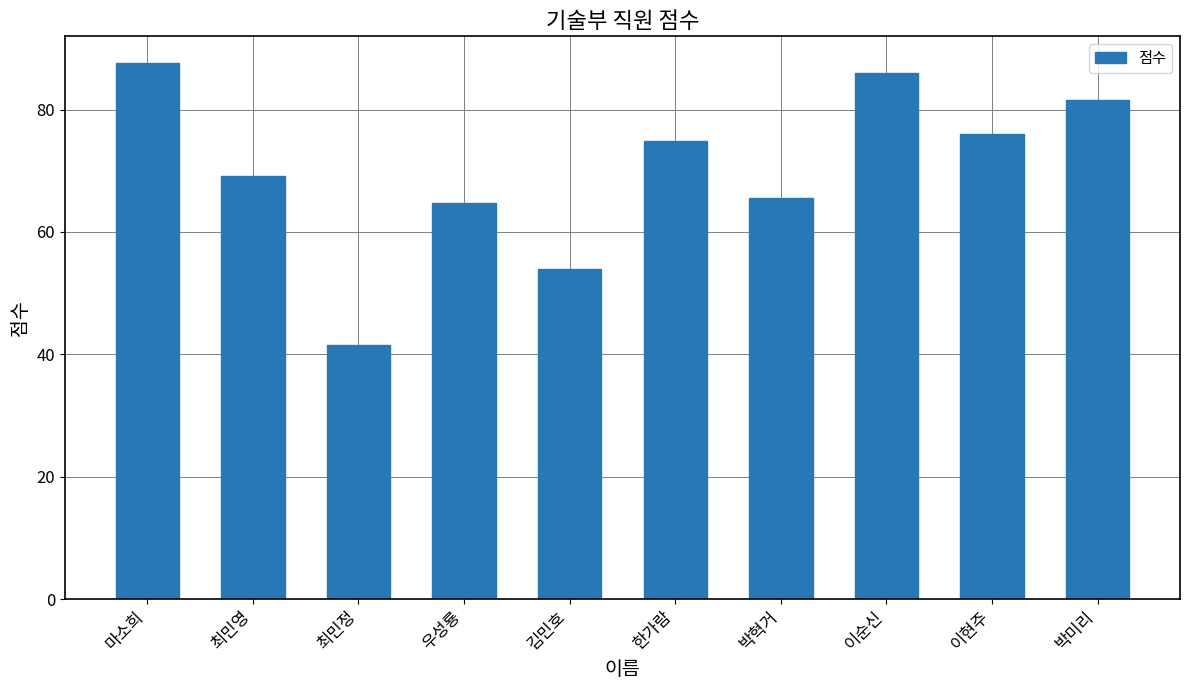

Rank the categories by value from lowest to highest.

최민정, 김민호, 우성룡, 박혁거, 최민영, 한가람, 이현주, 박미리, 이순신, 마소희